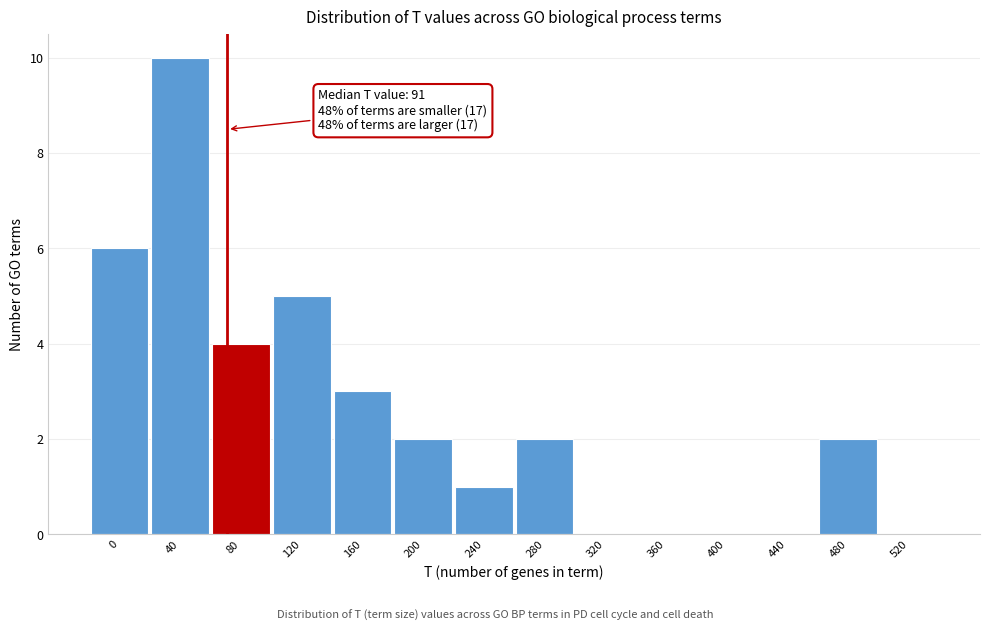

Reading left to right, transcribe all the data shown in this chart.

0=6	40=10	80=4	120=5	160=3	200=2	240=1	280=2	320=0	360=0	400=0	440=0	480=2	520=0